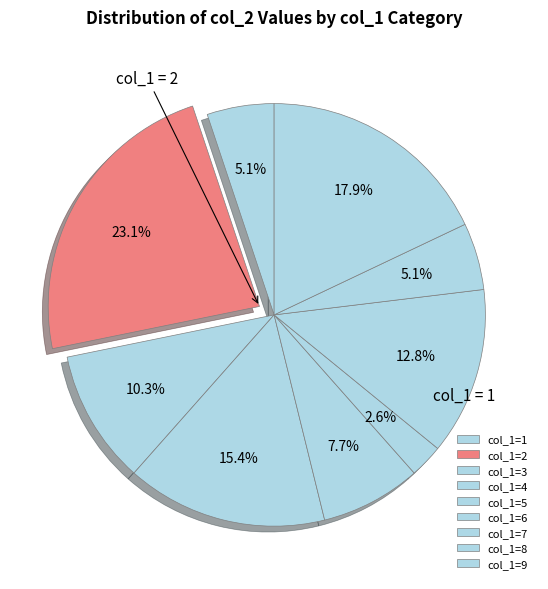

How many slices are in this pie chart?

9